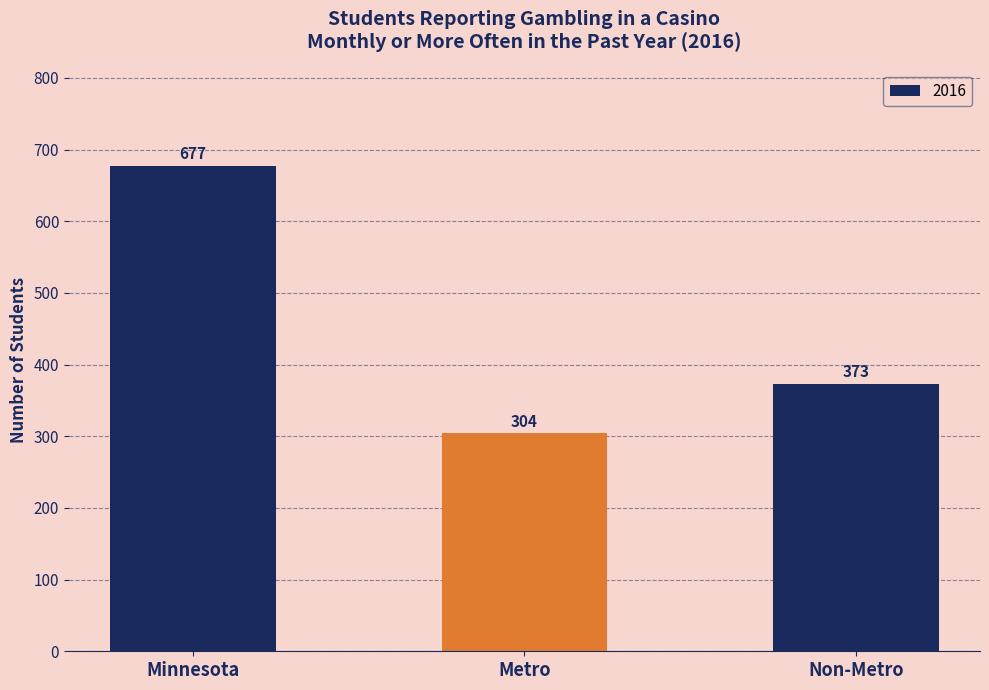

Reading left to right, extract all data points from this chart.

Minnesota=677	Metro=304	Non-Metro=373